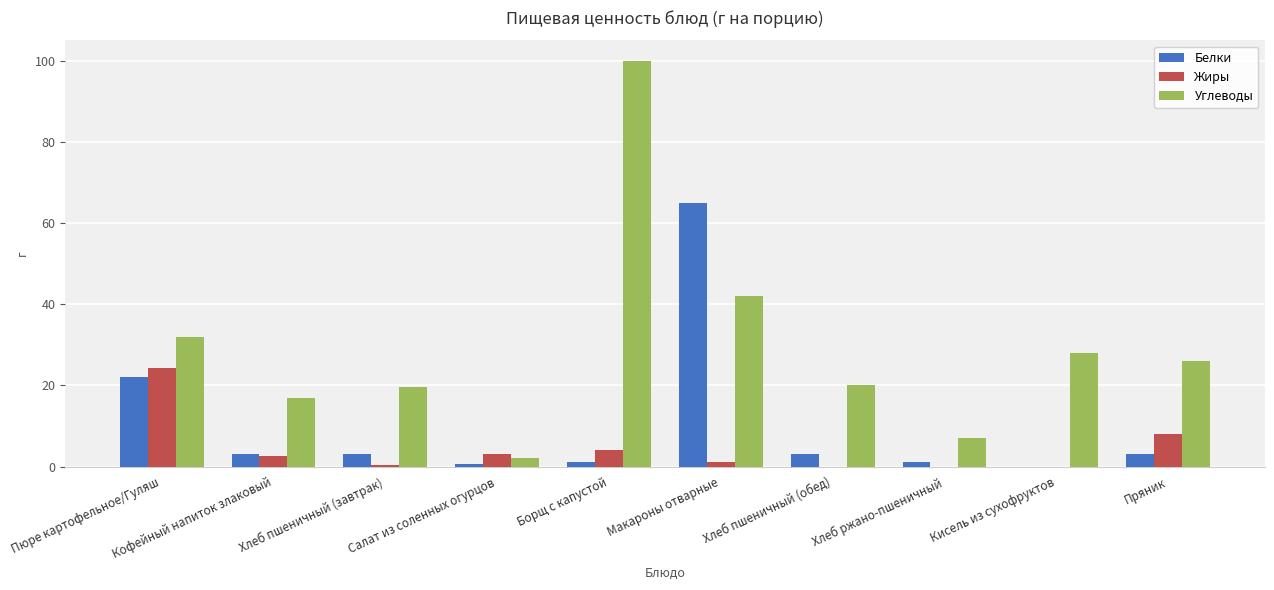

How many groups of bars are there?

10